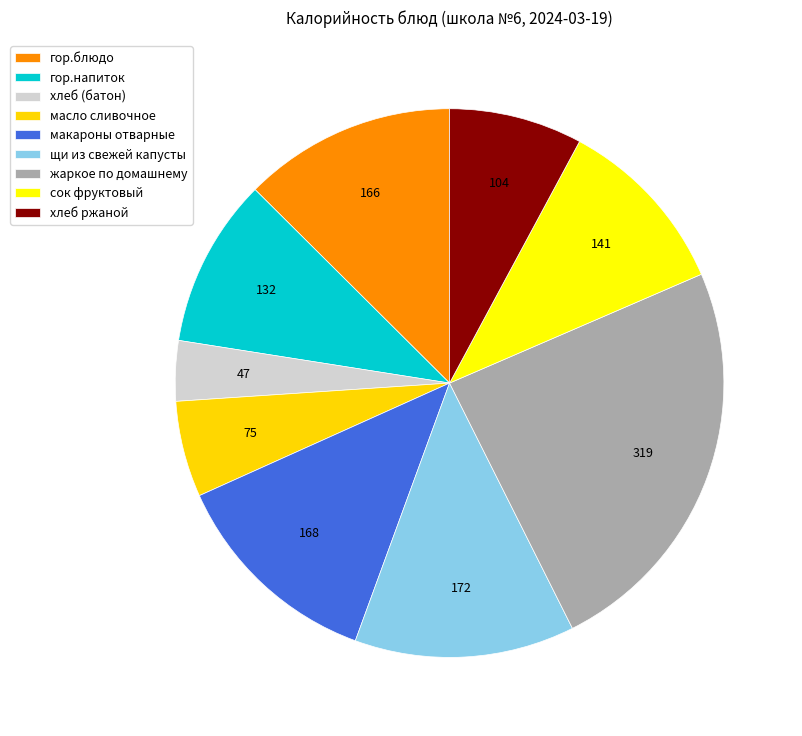

Which has a higher value, гор.напиток or хлеб ржаной?

гор.напиток